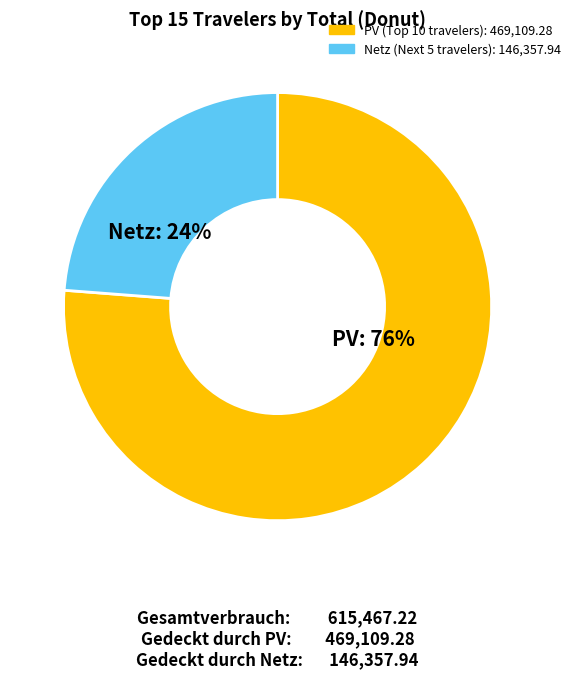

How many slices are in this pie chart?

2